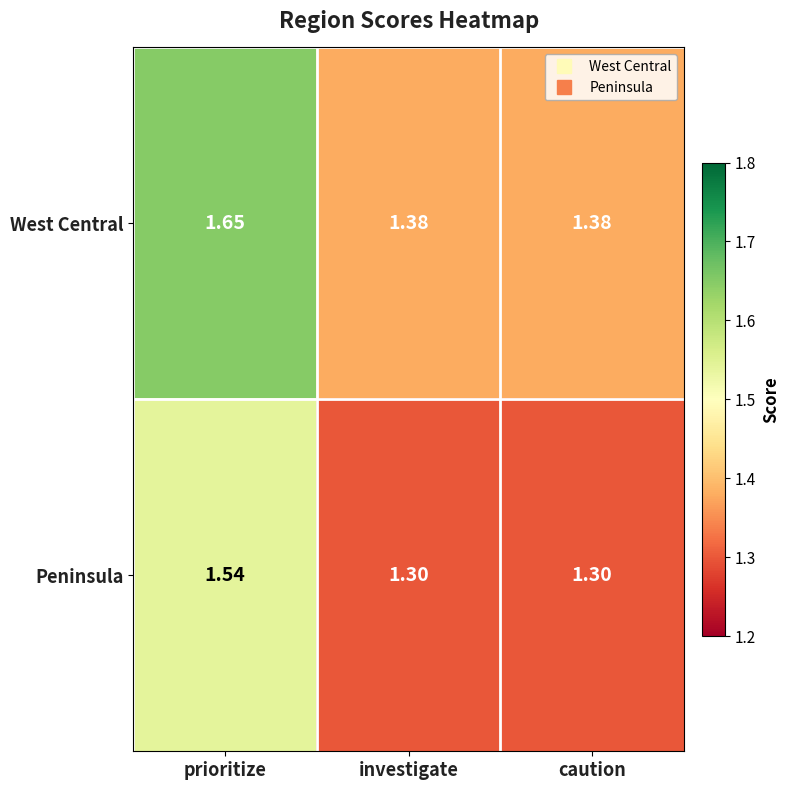

Rank the series by their average value, from lowest to highest.

Peninsula, West Central